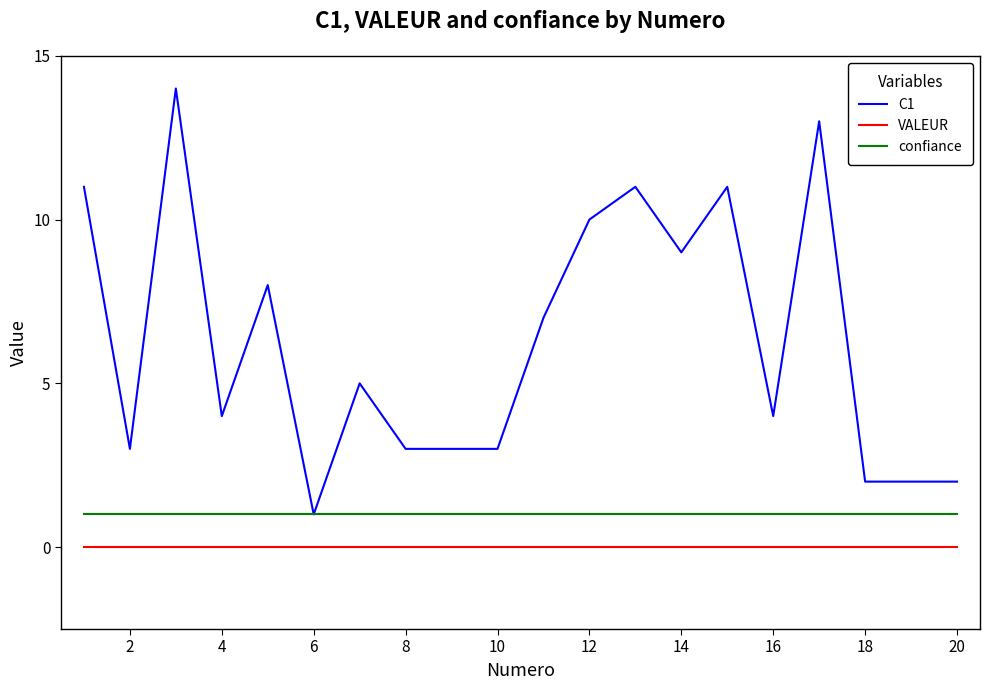

List the series in order of their peak value, lowest first.

VALEUR, confiance, C1